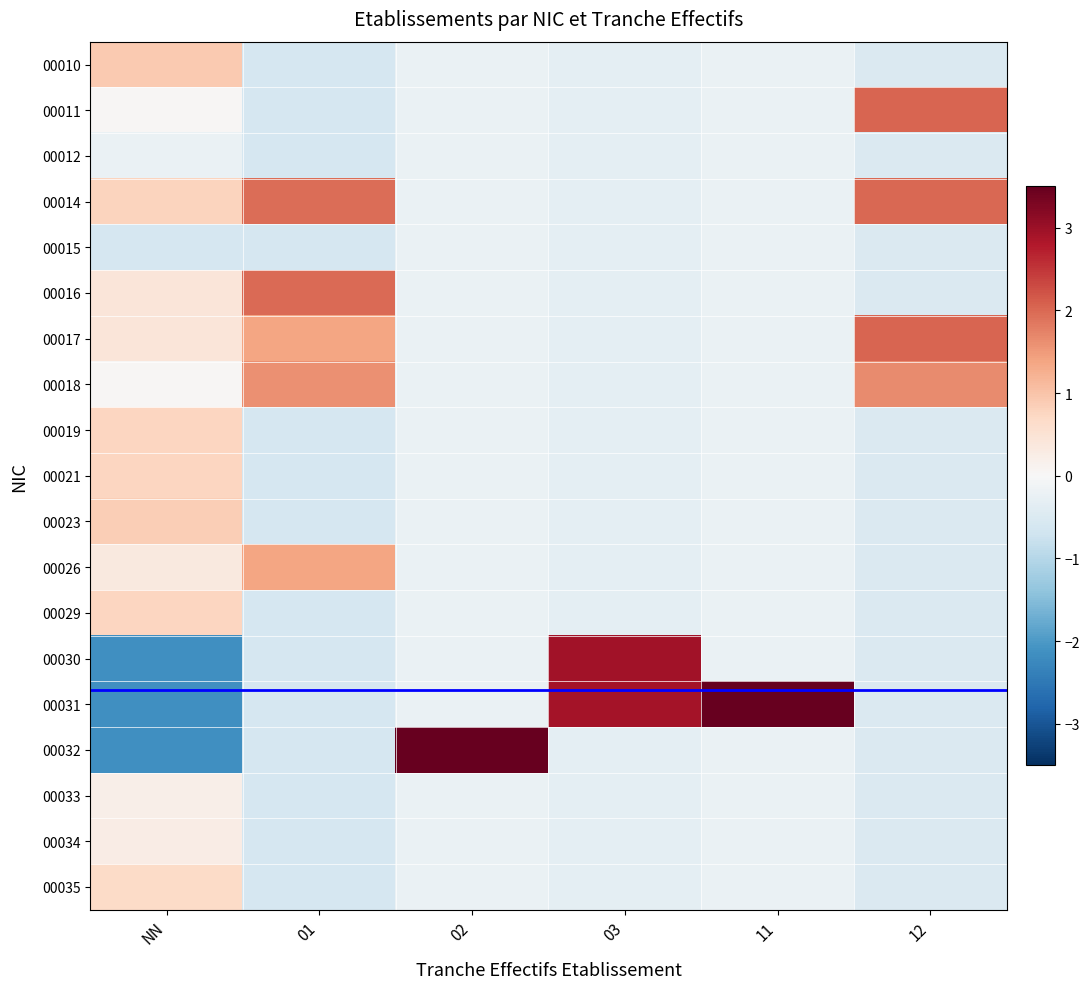

Reading left to right, transcribe all the data shown in this chart.

00010: NN=0.9	01=-0.6	02=-0.2	03=-0.3	11=-0.2	12=-0.5
00011: NN=0.0	01=-0.6	02=-0.2	03=-0.3	11=-0.2	12=2.0
00012: NN=-0.2	01=-0.6	02=-0.2	03=-0.3	11=-0.2	12=-0.5
00014: NN=0.8	01=1.9	02=-0.2	03=-0.3	11=-0.2	12=2.0
00015: NN=-0.6	01=-0.6	02=-0.2	03=-0.3	11=-0.2	12=-0.5
00016: NN=0.4	01=2.0	02=-0.2	03=-0.3	11=-0.2	12=-0.5
00017: NN=0.4	01=1.4	02=-0.2	03=-0.3	11=-0.2	12=2.0
00018: NN=0.0	01=1.6	02=-0.2	03=-0.3	11=-0.2	12=1.6
00019: NN=0.8	01=-0.6	02=-0.2	03=-0.3	11=-0.2	12=-0.5
00021: NN=0.8	01=-0.6	02=-0.2	03=-0.3	11=-0.2	12=-0.5
00023: NN=0.8	01=-0.6	02=-0.2	03=-0.3	11=-0.2	12=-0.5
00026: NN=0.3	01=1.4	02=-0.2	03=-0.3	11=-0.2	12=-0.5
00029: NN=0.8	01=-0.6	02=-0.2	03=-0.3	11=-0.2	12=-0.5
00030: NN=-2.1	01=-0.6	02=-0.2	03=2.9	11=-0.2	12=-0.5
00031: NN=-2.1	01=-0.6	02=-0.2	03=2.9	11=4.2	12=-0.5
00032: NN=-2.1	01=-0.6	02=4.2	03=-0.3	11=-0.2	12=-0.5
00033: NN=0.2	01=-0.6	02=-0.2	03=-0.3	11=-0.2	12=-0.5
00034: NN=0.3	01=-0.6	02=-0.2	03=-0.3	11=-0.2	12=-0.5
00035: NN=0.7	01=-0.6	02=-0.2	03=-0.3	11=-0.2	12=-0.5